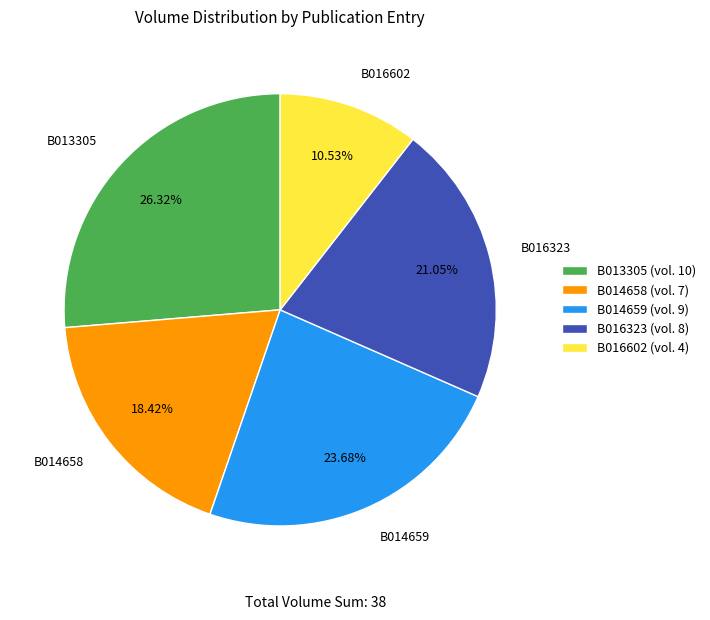

To the nearest percent, what portion does B016323 represent?

21%